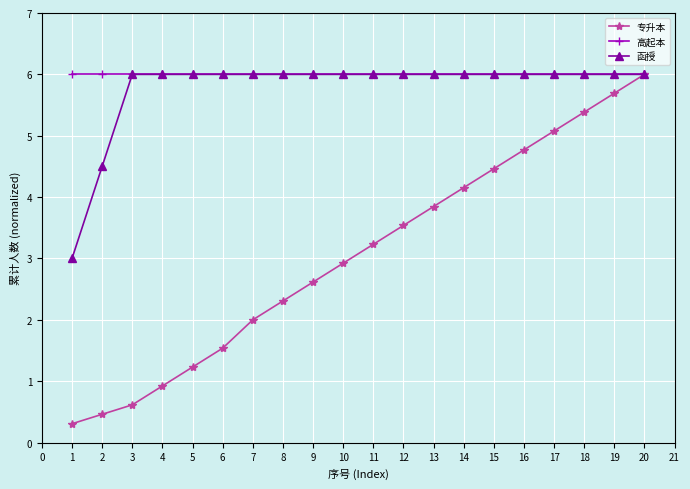

The 高起本 series shows 10.1 at 2. True or false?

False